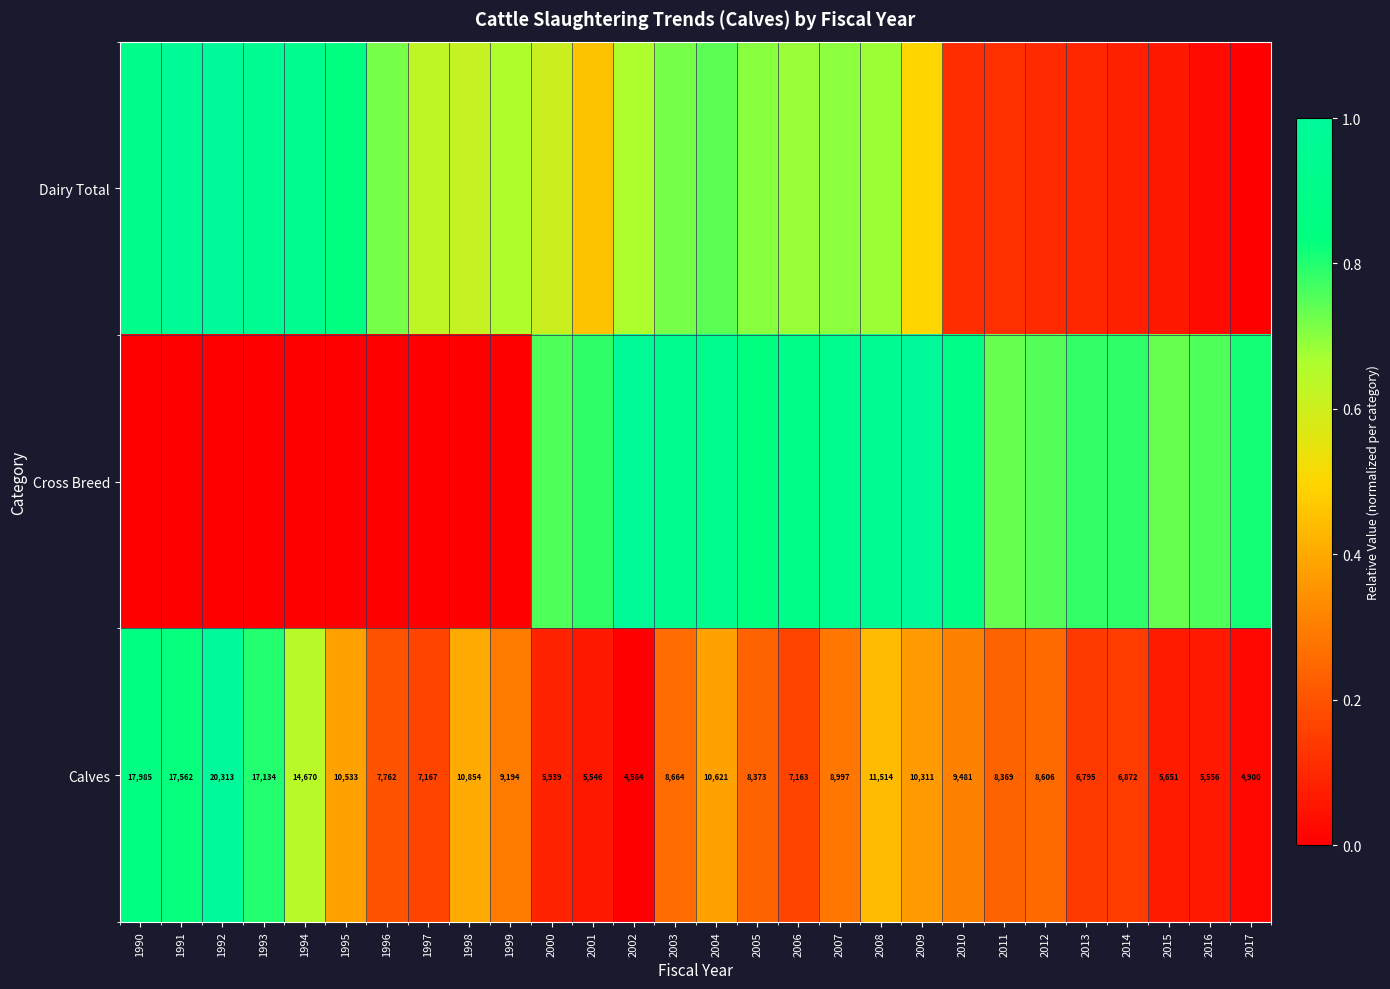

True or false: Dairy Total has a value of 0.3 at 2007.

False